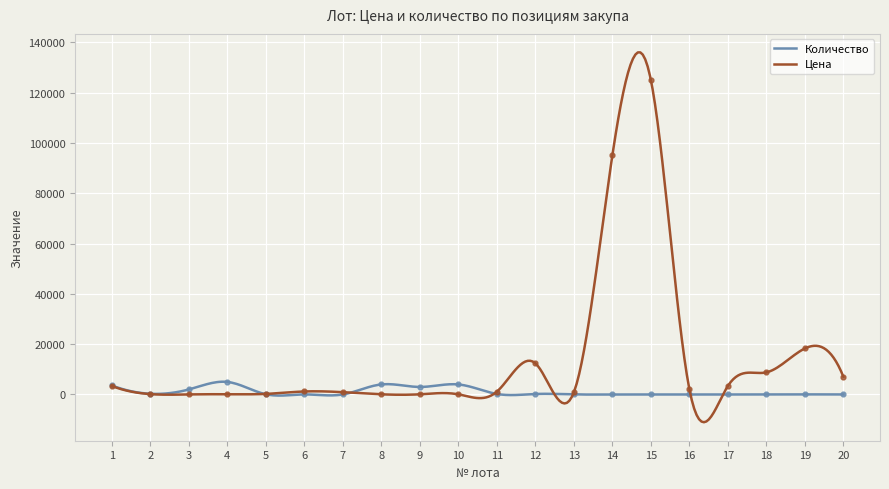

True or false: Цена and Количество intersect in this chart.

True